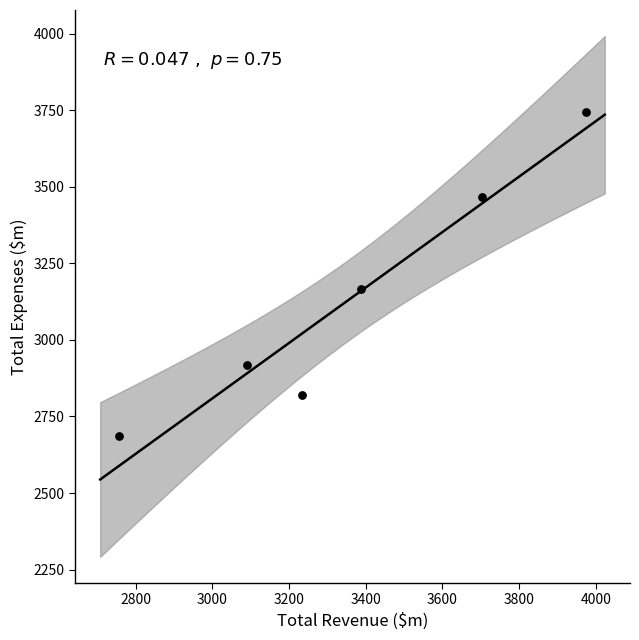

What Y value in the scatter plot is closest to 3214?

3166